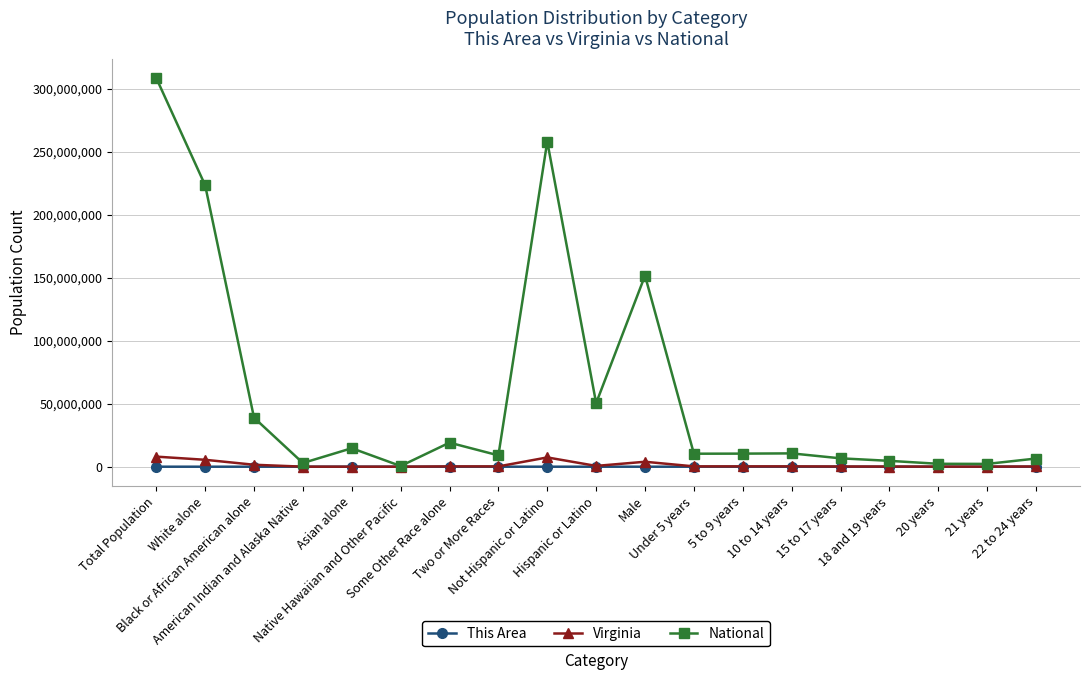

What is the approximate value of This Area at 20 years?

67